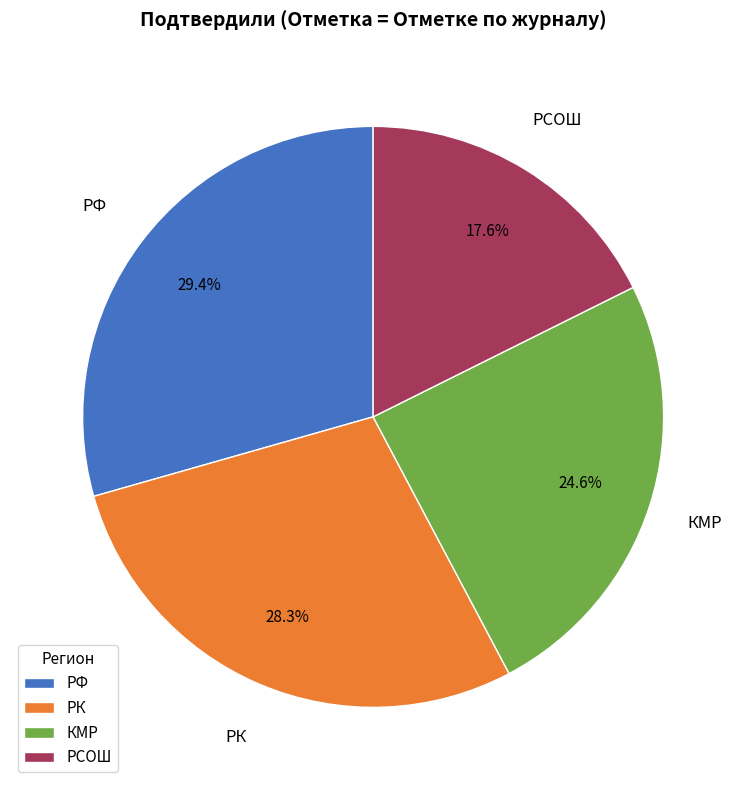

To the nearest percent, what portion does РФ represent?

29%